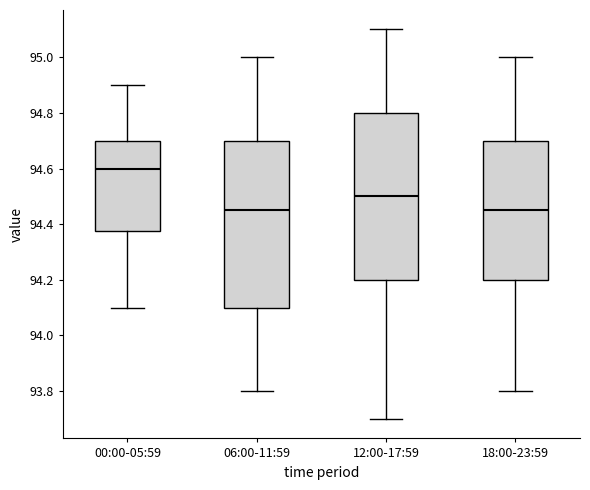

Reading left to right, read every box against the y-axis: the position of its median line, the range the box covers, and the ends of its whiskers. The values are not printed on the chart, so give them approximately, as read against the axis.

00:00-05:59: median 94.60, box 94.38 to 94.70, whiskers 94.10 to 94.90
06:00-11:59: median 94.46, box 94.10 to 94.70, whiskers 93.80 to 95.00
12:00-17:59: median 94.50, box 94.20 to 94.80, whiskers 93.70 to 95.10
18:00-23:59: median 94.46, box 94.20 to 94.70, whiskers 93.80 to 95.00